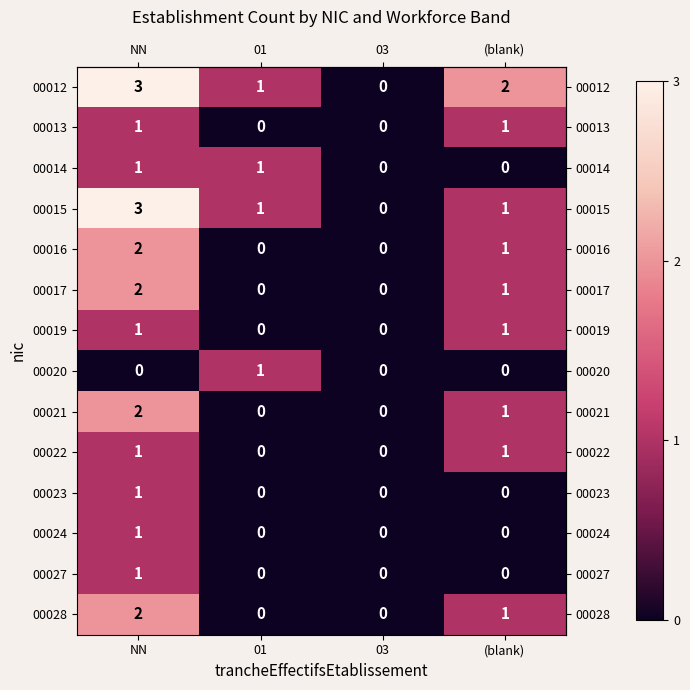

At which label does 00021 first exceed 1?

NN